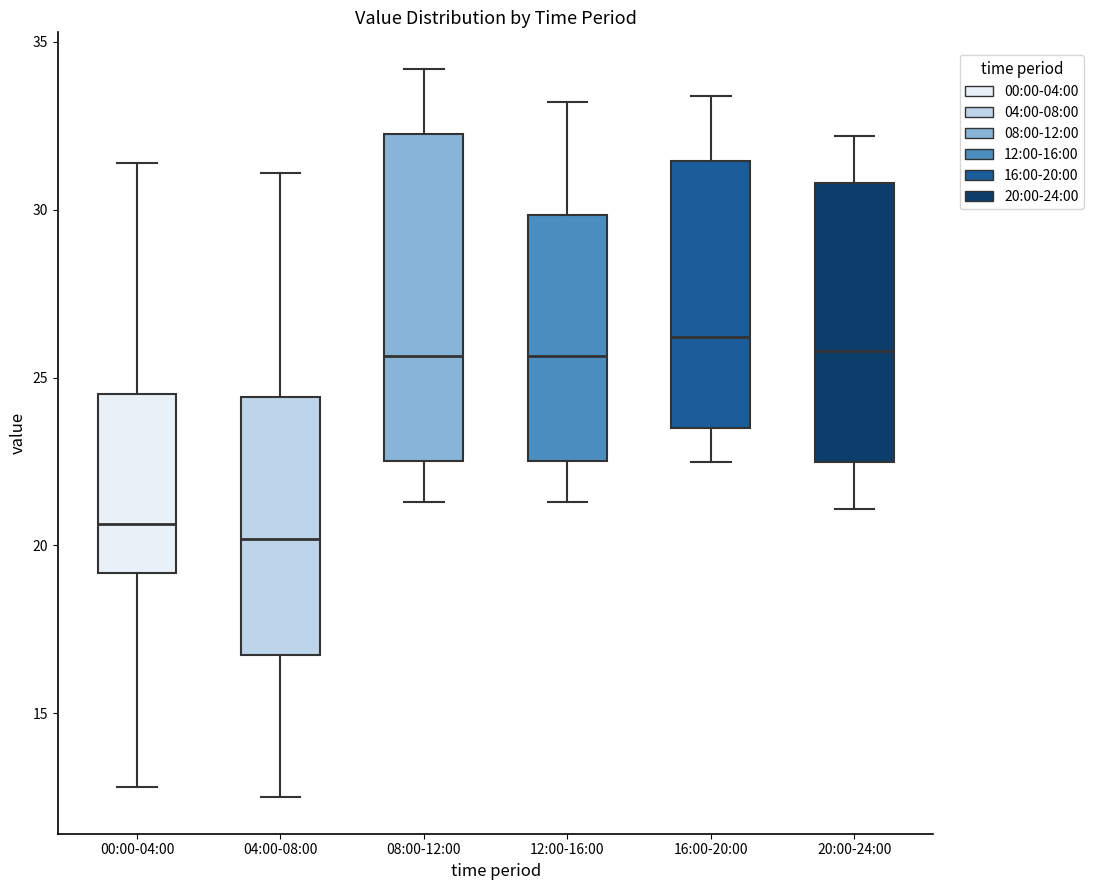

Comparing the boxes themselves (not the whiskers), which one is the tallest?

08:00-12:00